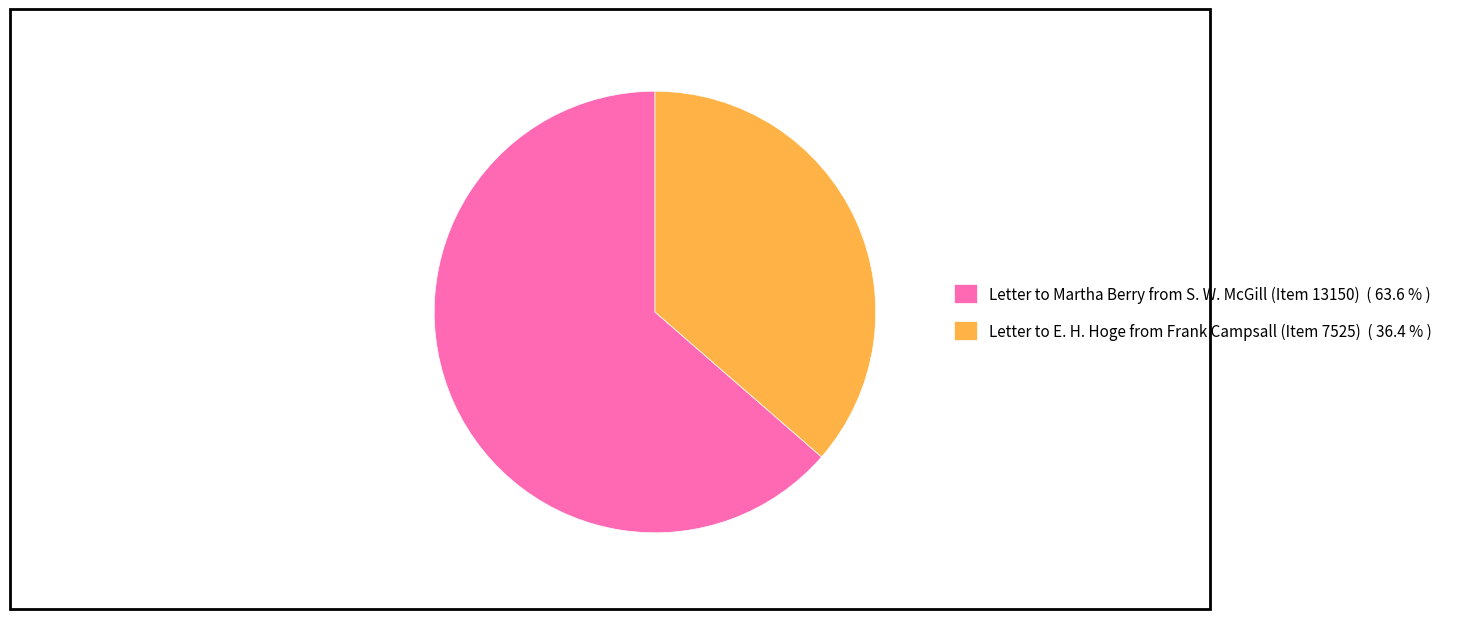

Which slice represents more than half of the pie?

Letter to Martha Berry from S. W. McGill (Item 13150)